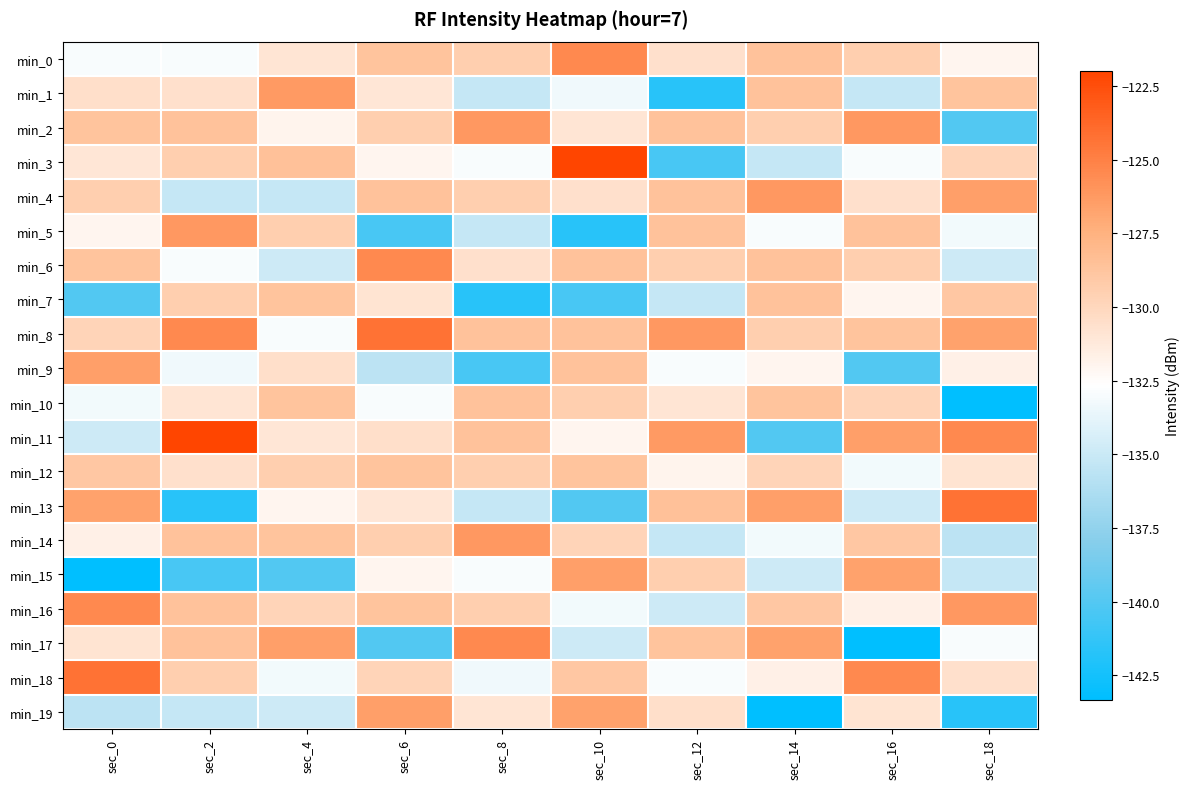

At which category is the sum across all series the highest?

sec_6